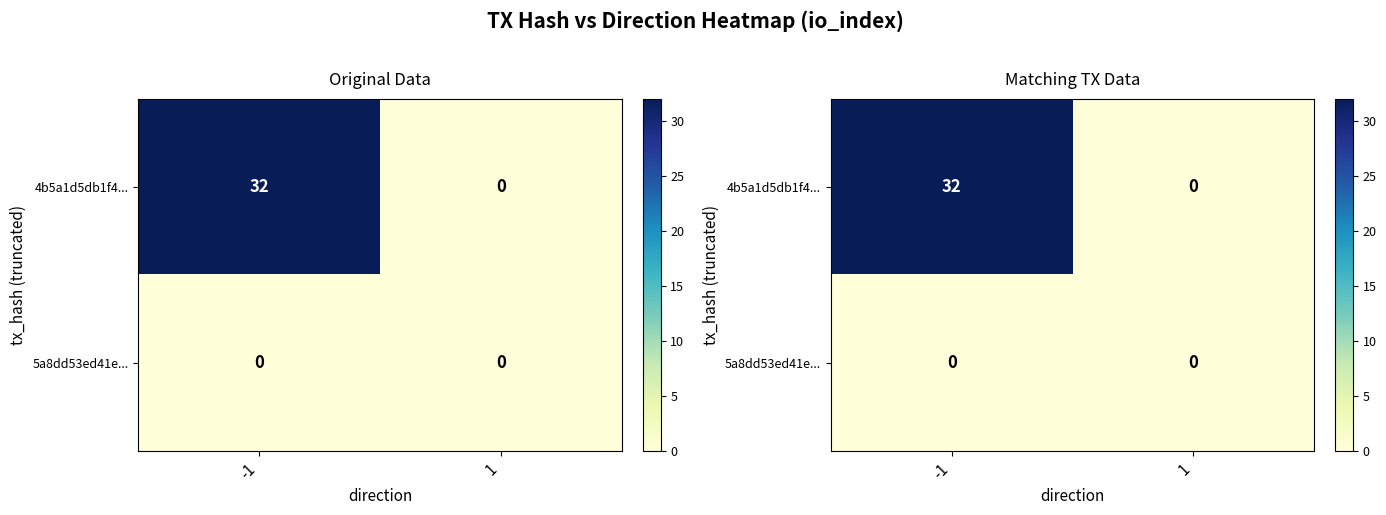

List the series in order of their overall mean, highest first.

4b5a1d5db1f4..., 5a8dd53ed41e...